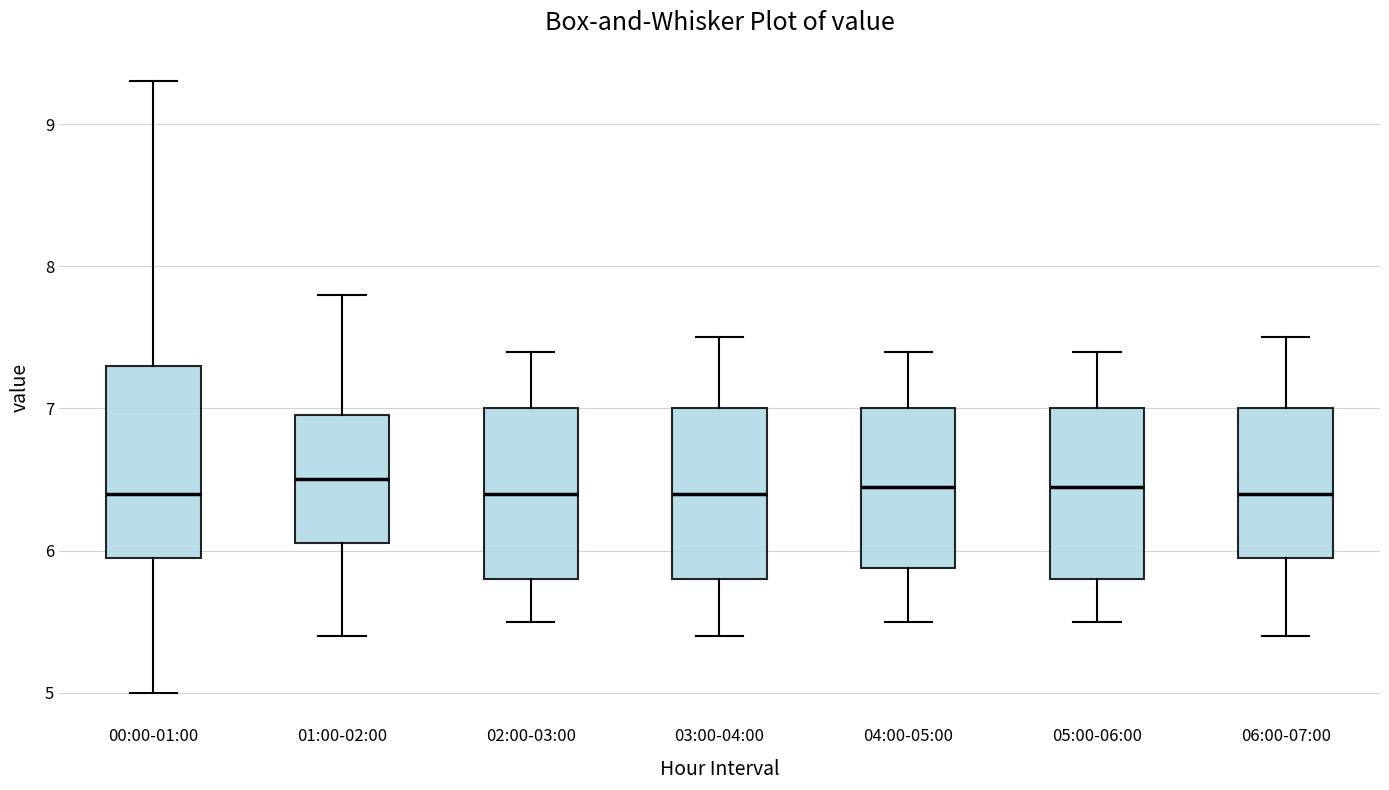

Which box is the tallest, from its lower edge to its upper edge?

00:00-01:00